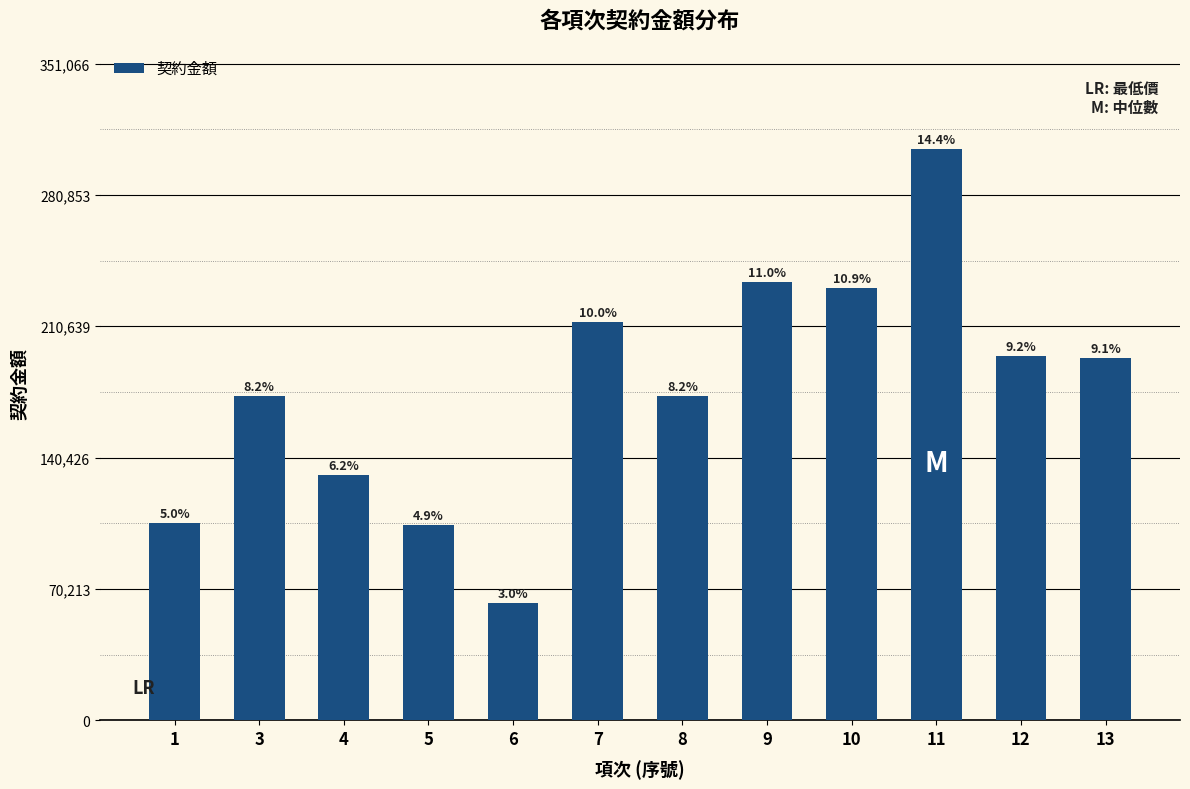

How many bars are there in total?

12